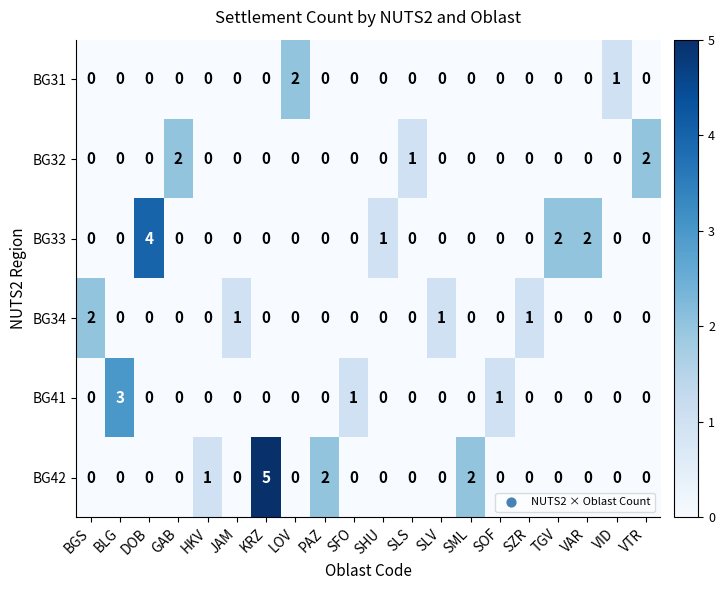

At which label does BG34 reach its peak?

BGS